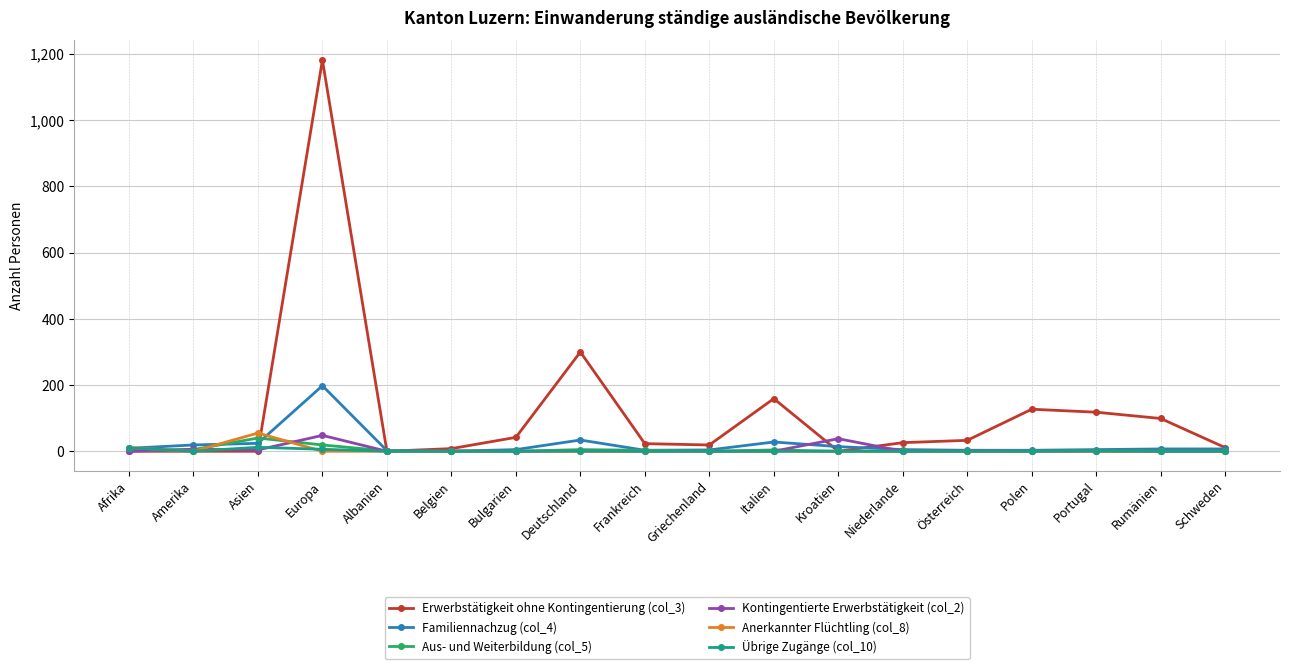

True or false: Aus- und Weiterbildung (col_5) has more than 1 points higher than both neighbors.

True